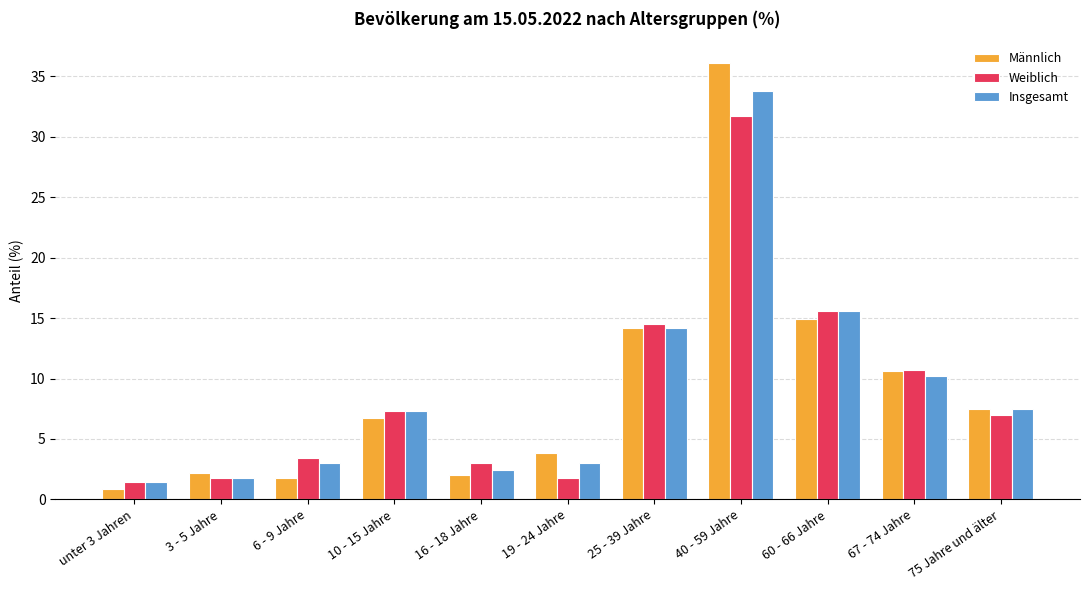

At which category is the sum across all series the highest?

40 - 59 Jahre